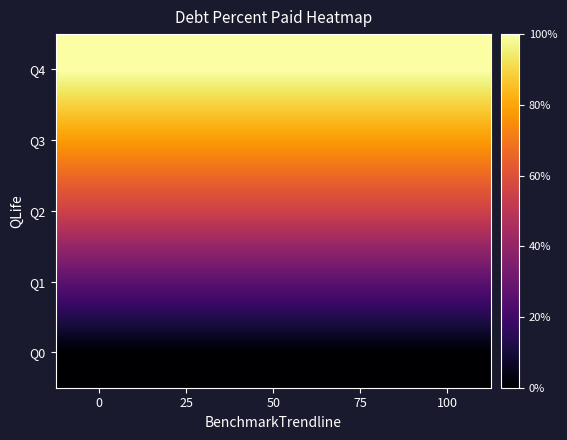

At how many categories does at least one series exceed 84?

5